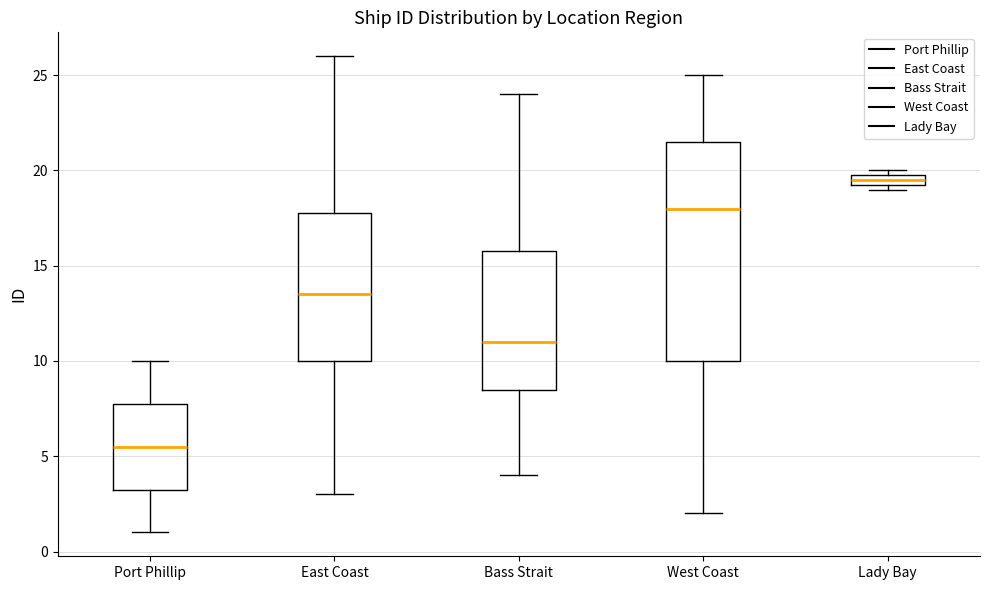

Which box's median line is the highest?

Lady Bay